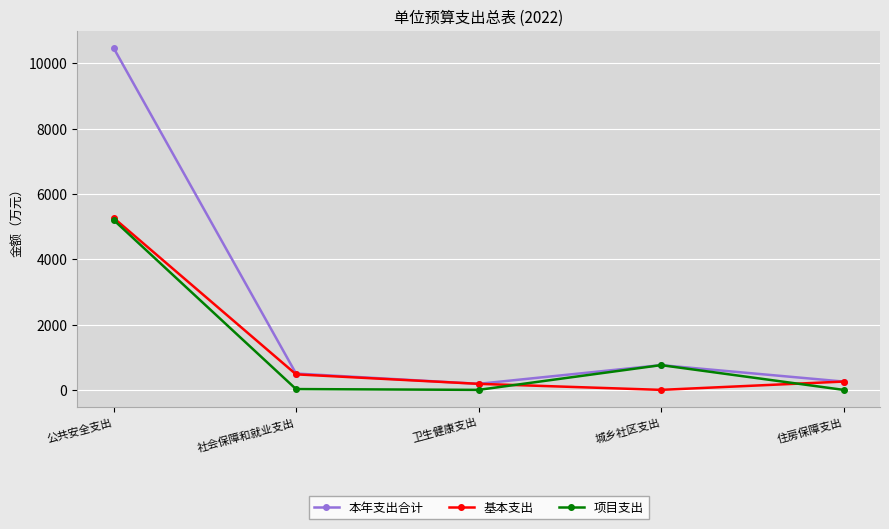

Where is 基本支出 nearest to the value 2634?

社会保障和就业支出